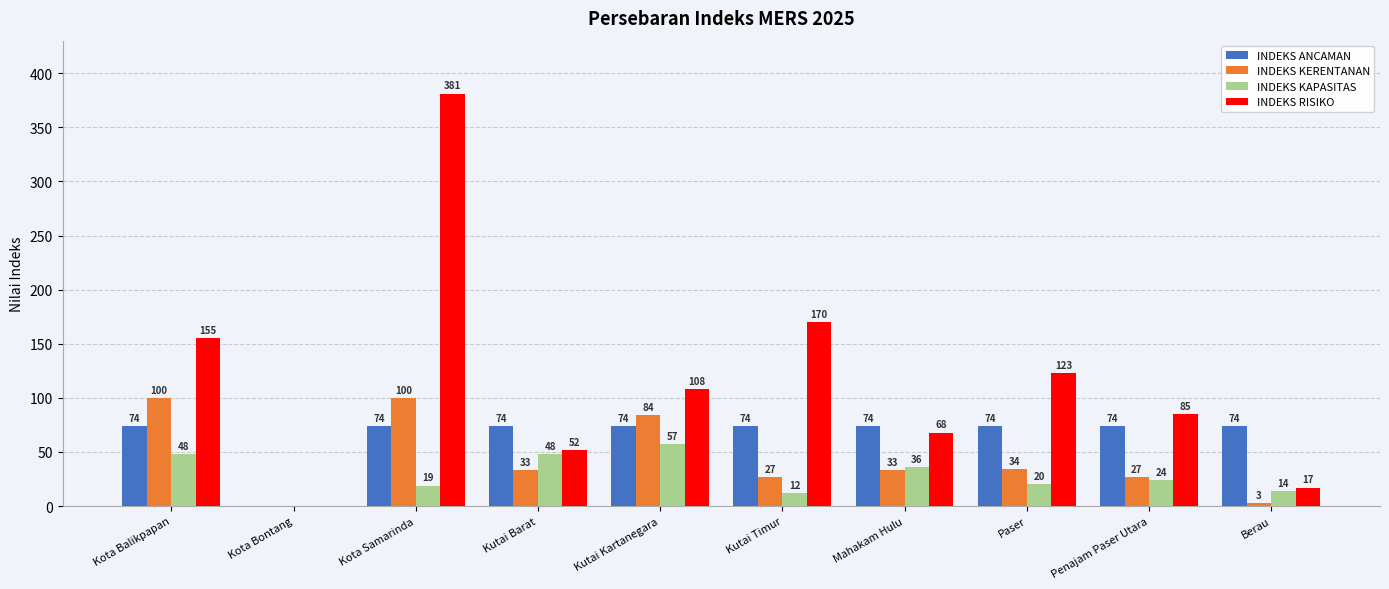

Reading left to right, transcribe all the data shown in this chart.

INDEKS ANCAMAN: Kota Balikpapan=74	Kota Bontang=0	Kota Samarinda=74	Kutai Barat=74	Kutai Kartanegara=74	Kutai Timur=74	Mahakam Hulu=74	Paser=74	Penajam Paser Utara=74	Berau=74
INDEKS KERENTANAN: Kota Balikpapan=100	Kota Bontang=0	Kota Samarinda=100	Kutai Barat=33	Kutai Kartanegara=84	Kutai Timur=27	Mahakam Hulu=33	Paser=34	Penajam Paser Utara=27	Berau=3
INDEKS KAPASITAS: Kota Balikpapan=48	Kota Bontang=0	Kota Samarinda=19	Kutai Barat=48	Kutai Kartanegara=57	Kutai Timur=12	Mahakam Hulu=36	Paser=20	Penajam Paser Utara=24	Berau=14
INDEKS RISIKO: Kota Balikpapan=155	Kota Bontang=0	Kota Samarinda=381	Kutai Barat=52	Kutai Kartanegara=108	Kutai Timur=170	Mahakam Hulu=68	Paser=123	Penajam Paser Utara=85	Berau=17